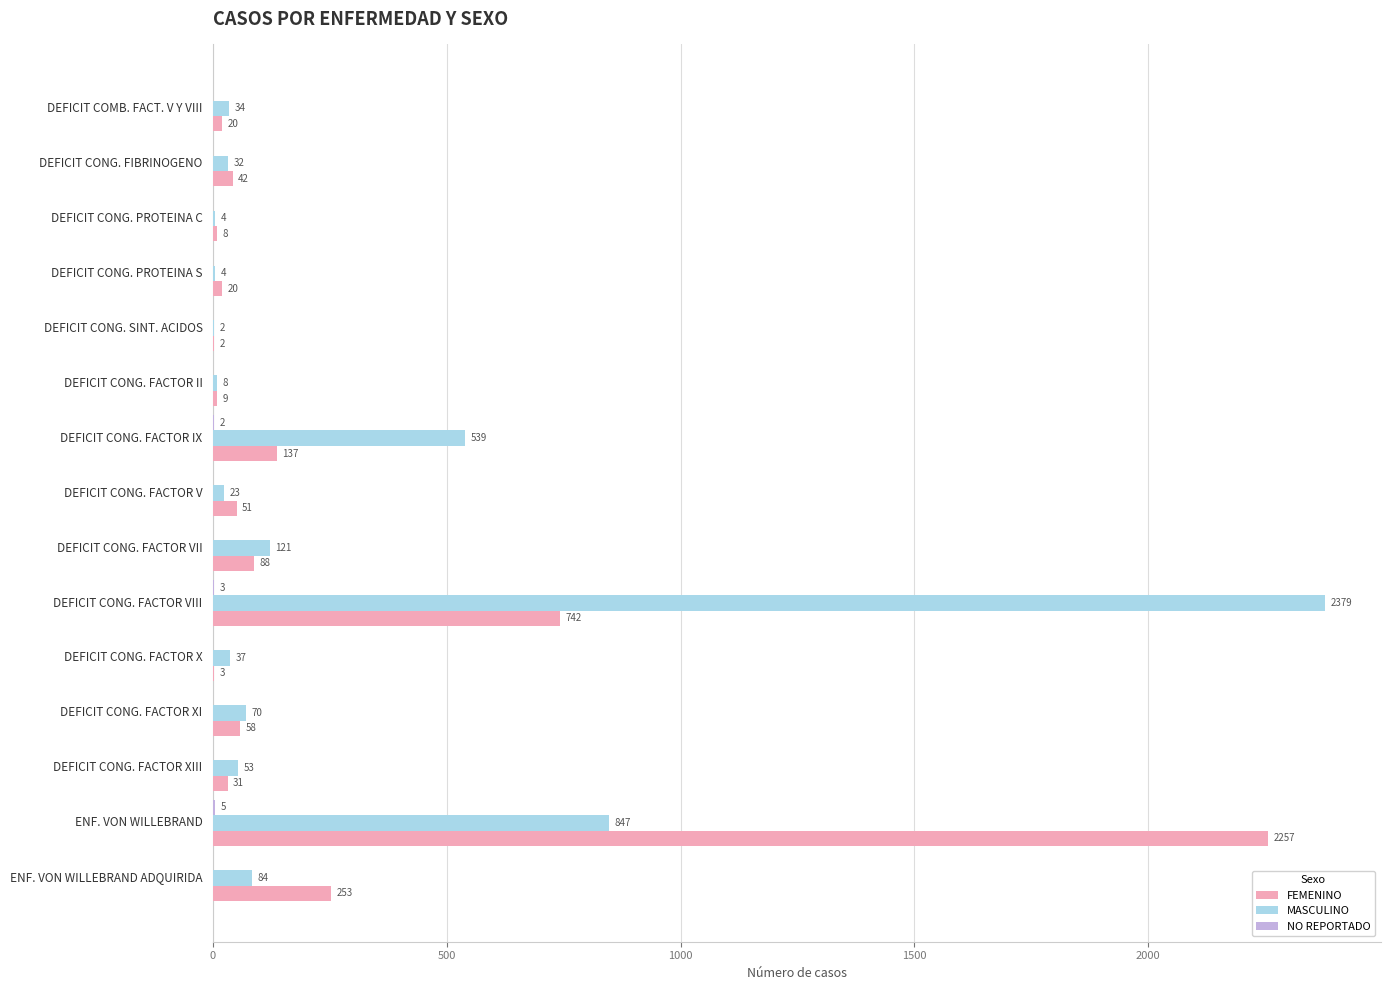

Which series has the largest range (max minus min)?

MASCULINO